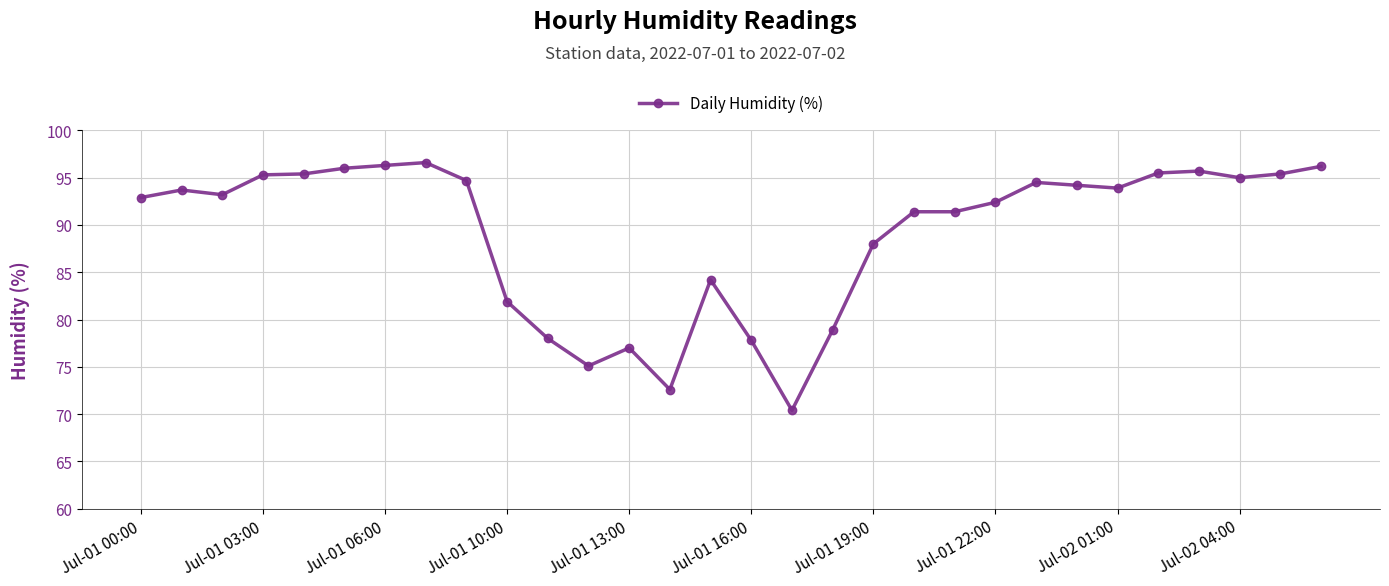

How many data points does each series have?

30